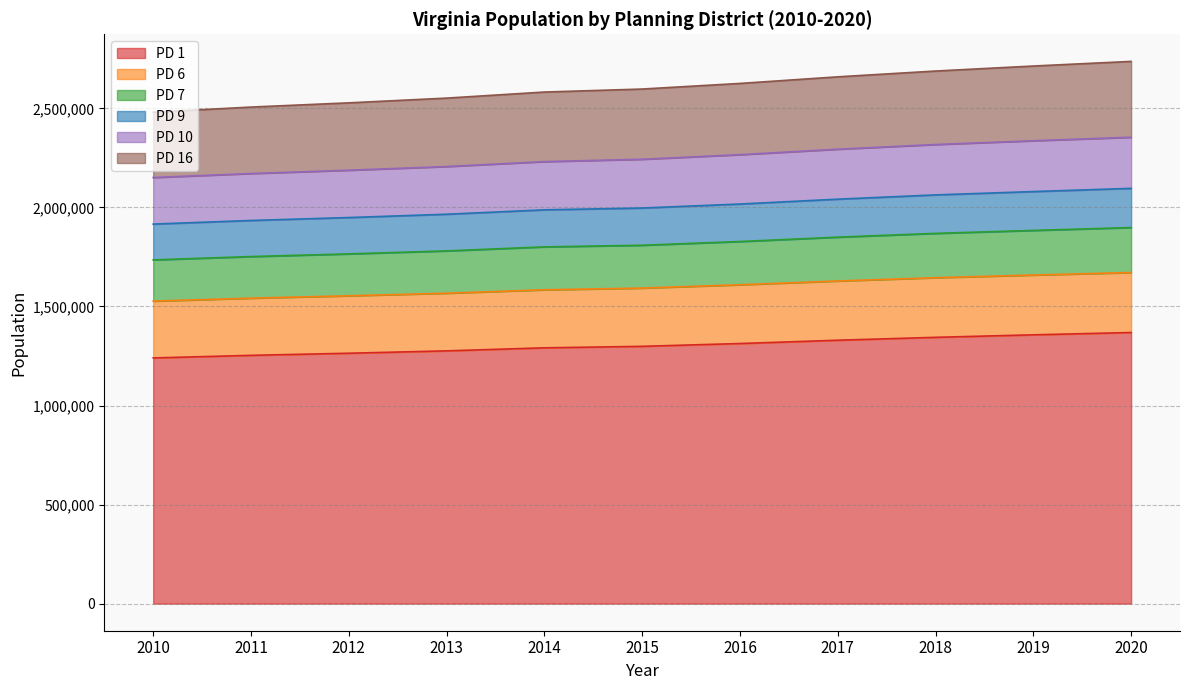

What is the minimum value for PD 1?

1240337